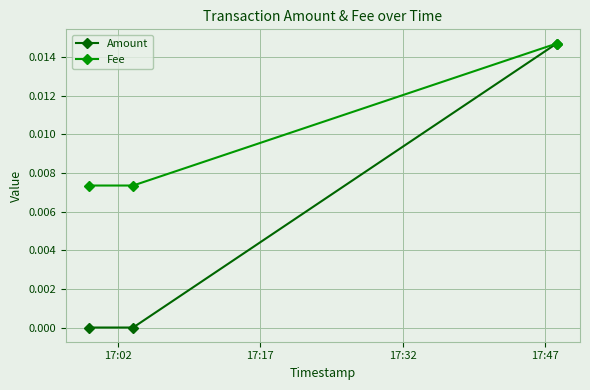

Which series has the largest range (max minus min)?

Amount